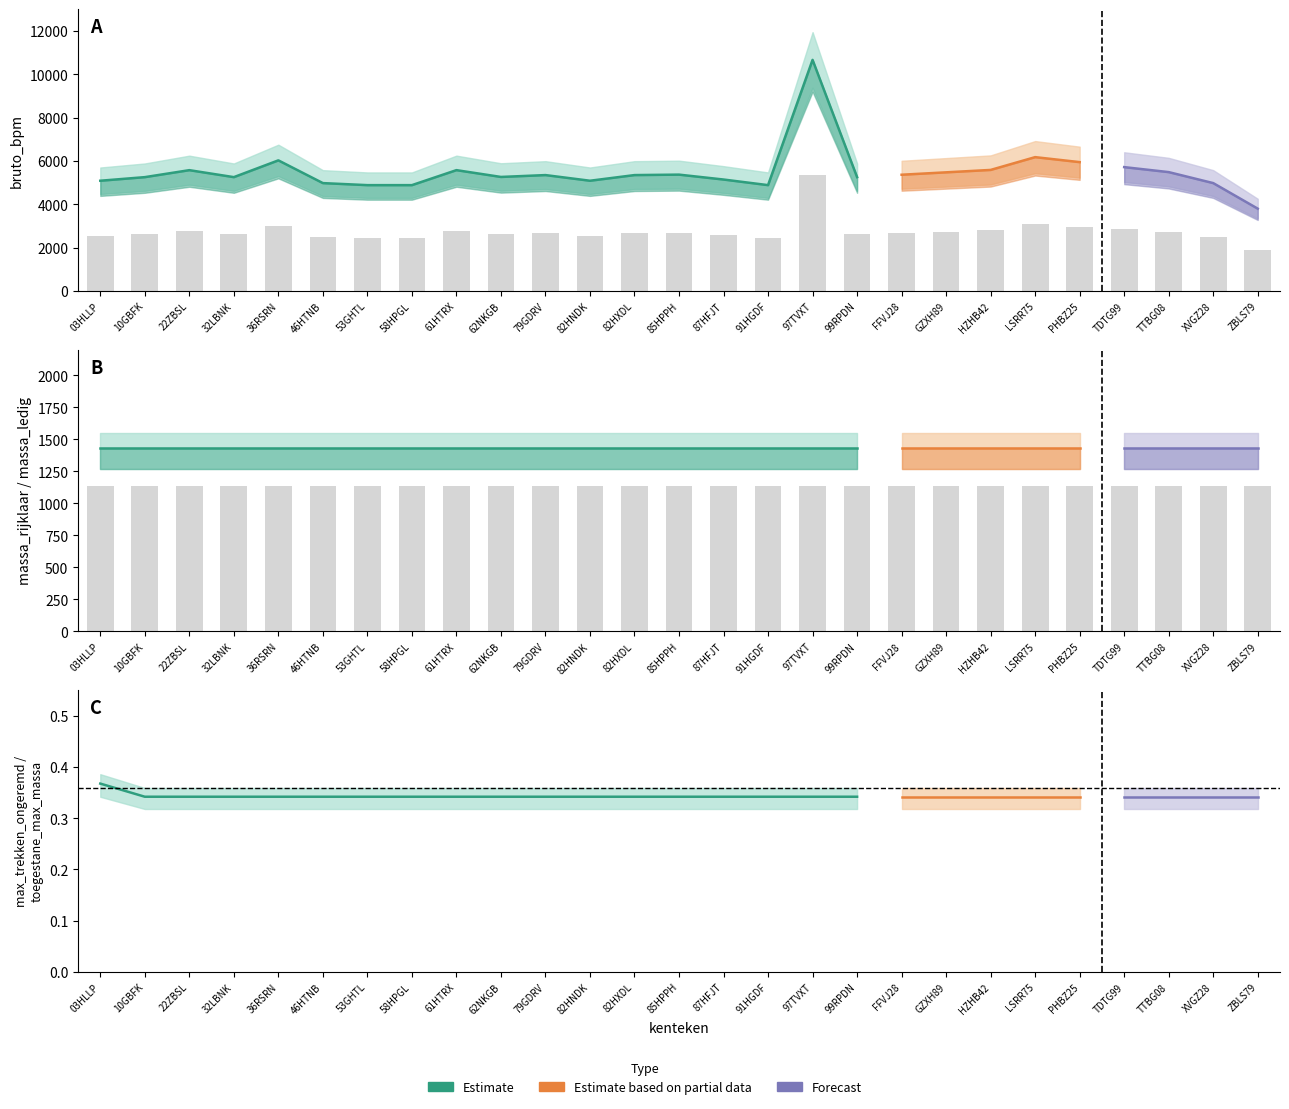

The massa_rijklaar series shows 2113 at maximum_massa_trekken_ongeremd. True or false?

False